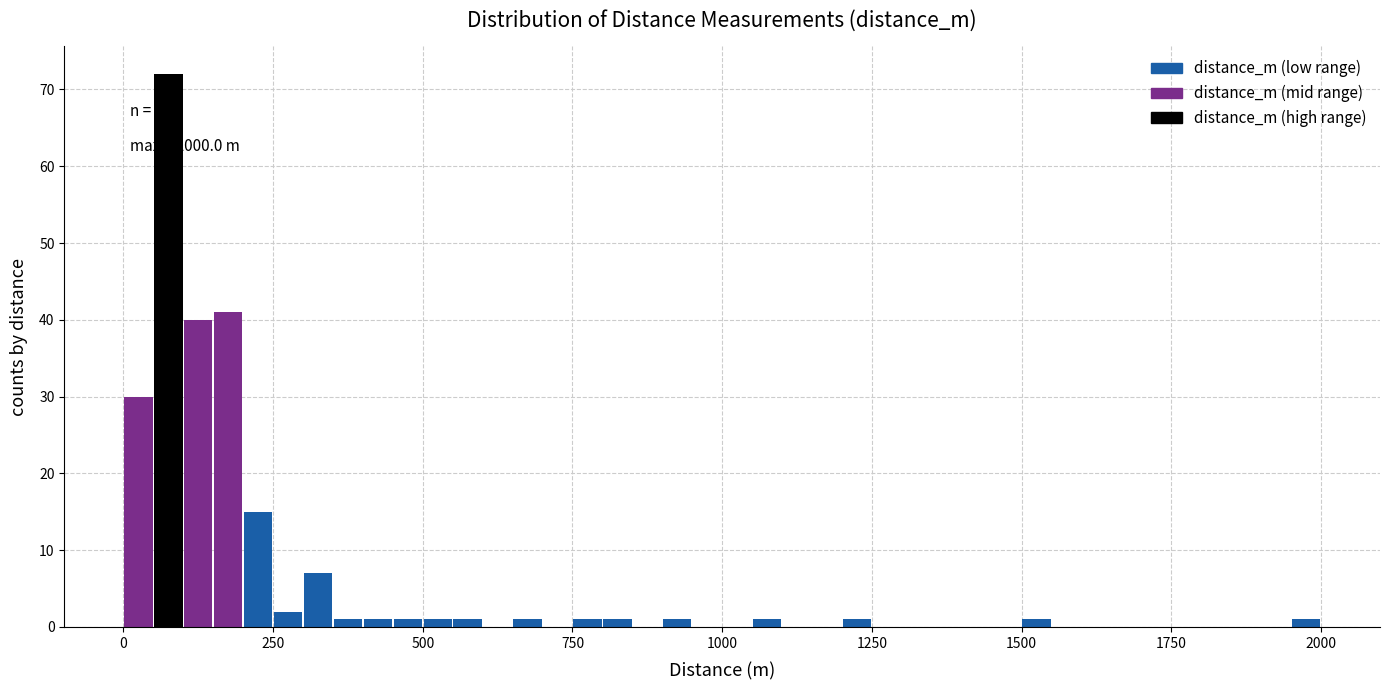

Read against the x-axis, roughly where is the centre of the tallest bar?

100